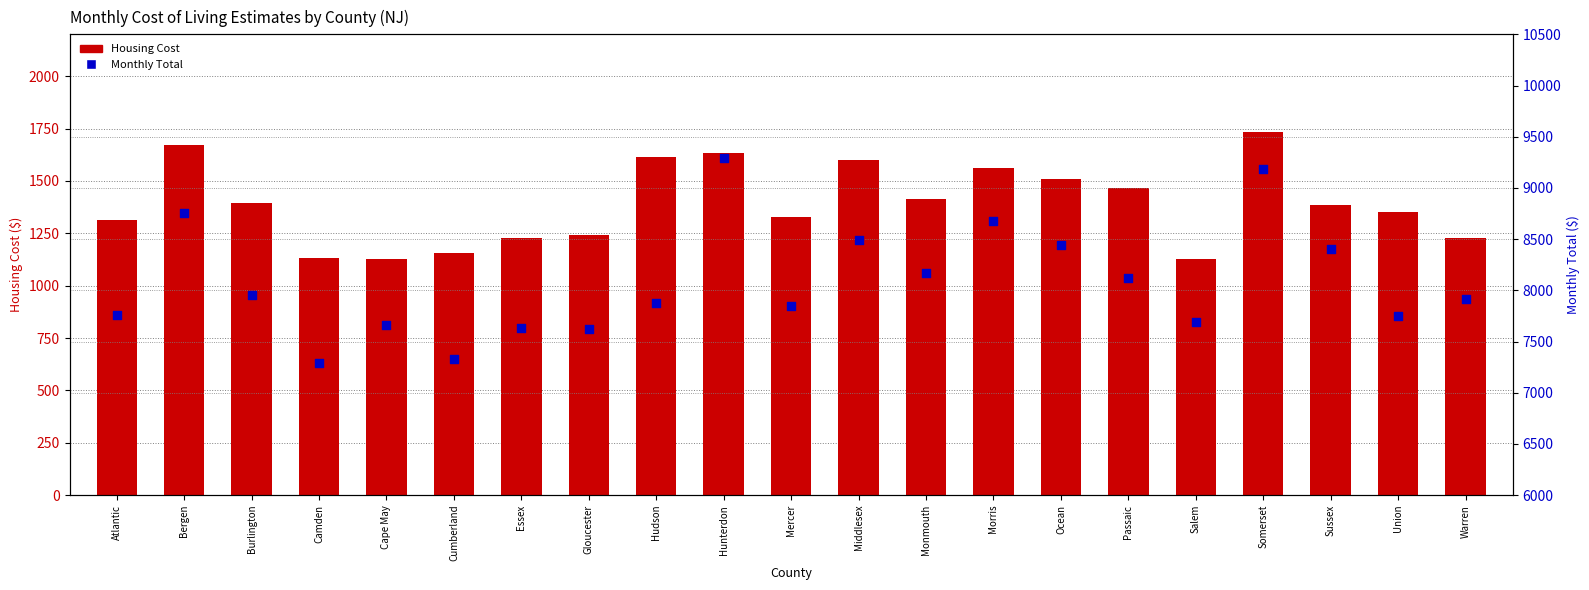

Which series reaches the maximum Y coordinate?

Monthly Total